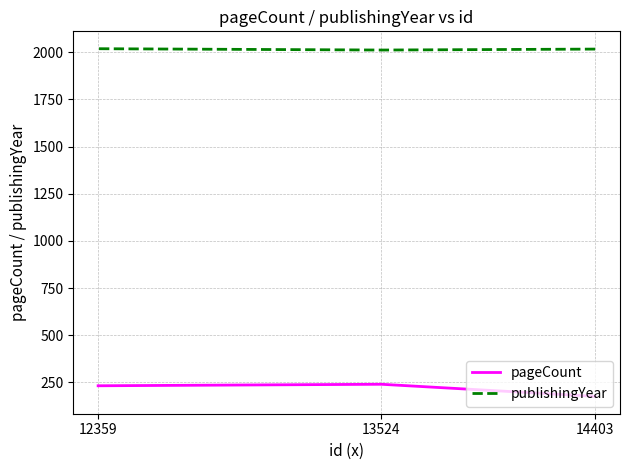

At how many categories does at least one series exceed 1349?

3